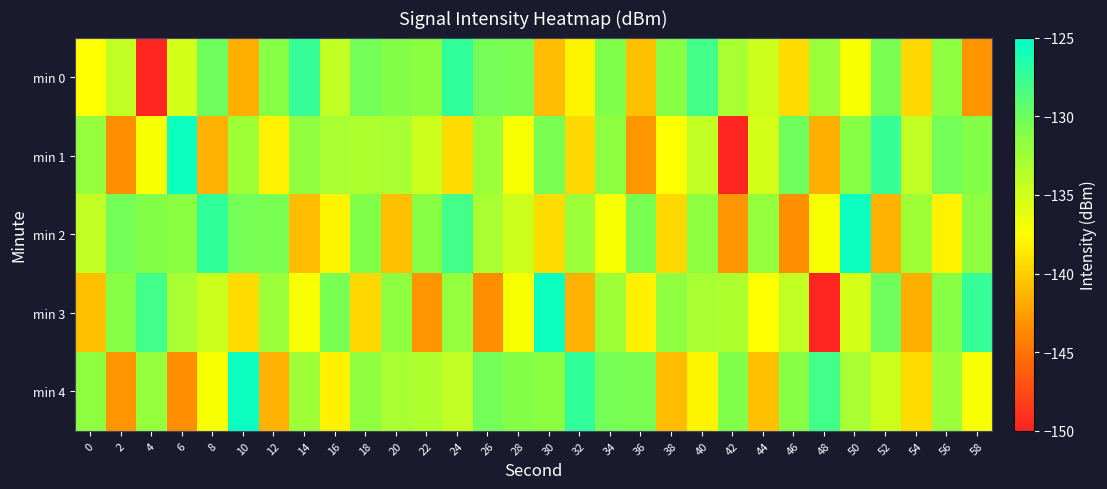

Reading right to left, transcribe all the data shown in this chart.

min 0: 58=-143.1	56=-131.6	54=-139.5	52=-130.6	50=-137.2	48=-132.3	46=-139.3	44=-134.9	42=-132.9	40=-128.1	38=-131.2	36=-140.7	34=-131.0	32=-138.0	30=-141.0	28=-130.6	26=-130.4	24=-127.3	22=-131.4	20=-131.1	18=-130.3	16=-134.3	14=-127.5	12=-131.2	10=-141.6	8=-130.2	6=-135.3	4=-149.7	2=-134.3	0=-137.5
min 1: 58=-131.1	56=-130.3	54=-134.3	52=-127.5	50=-131.2	48=-141.6	46=-130.2	44=-135.3	42=-149.7	40=-134.3	38=-137.5	36=-143.1	34=-131.6	32=-139.5	30=-130.6	28=-137.2	26=-132.3	24=-139.3	22=-134.9	20=-132.9	18=-133.2	16=-133.0	14=-131.7	12=-138.3	10=-132.4	8=-141.6	6=-125.5	4=-137.1	2=-143.3	0=-131.9
min 2: 58=-131.7	56=-138.3	54=-132.4	52=-141.6	50=-125.5	48=-137.1	46=-143.3	44=-131.9	42=-143.1	40=-131.6	38=-139.5	36=-130.6	34=-137.2	32=-132.3	30=-139.3	28=-134.9	26=-132.9	24=-128.1	22=-131.2	20=-140.7	18=-131.0	16=-138.0	14=-141.0	12=-130.6	10=-130.4	8=-127.3	6=-131.4	4=-131.1	2=-130.3	0=-134.3
min 3: 58=-127.5	56=-131.2	54=-141.6	52=-130.2	50=-135.3	48=-149.7	46=-134.3	44=-137.5	42=-133.2	40=-133.0	38=-131.7	36=-138.3	34=-132.4	32=-141.6	30=-125.5	28=-137.1	26=-143.3	24=-131.9	22=-143.1	20=-131.6	18=-139.5	16=-130.6	14=-137.2	12=-132.3	10=-139.3	8=-134.9	6=-132.9	4=-128.1	2=-131.2	0=-140.7
min 4: 58=-137.2	56=-132.3	54=-139.3	52=-134.9	50=-132.9	48=-128.1	46=-131.2	44=-140.7	42=-131.0	40=-138.0	38=-141.0	36=-130.6	34=-130.4	32=-127.3	30=-131.4	28=-131.1	26=-130.3	24=-134.3	22=-133.2	20=-133.0	18=-131.7	16=-138.3	14=-132.4	12=-141.6	10=-125.5	8=-137.1	6=-143.3	4=-131.9	2=-143.1	0=-131.6